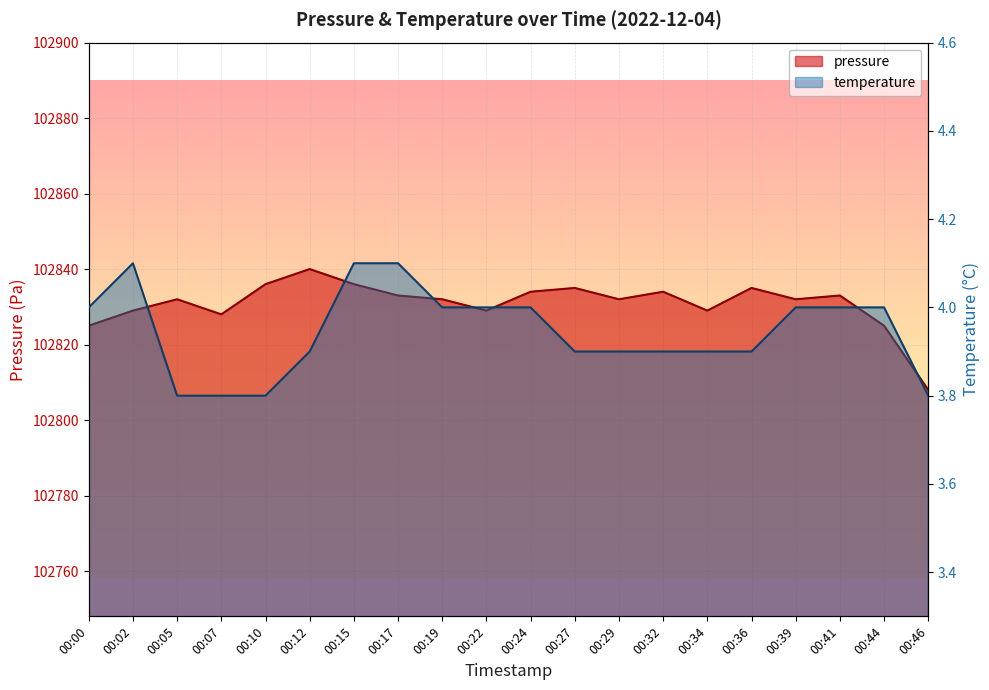

How many temperature values are between 3 and 4?

17